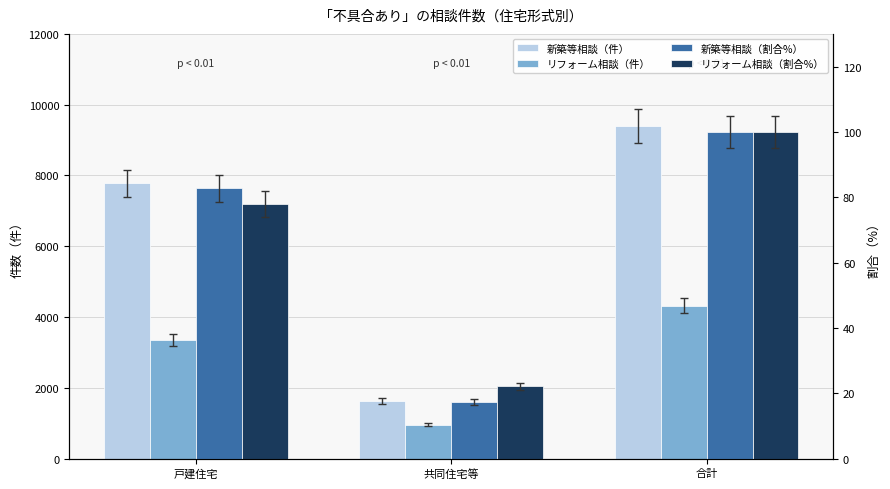

Between 戸建住宅 and 合計, which series saw the biggest shift?

新築等相談（件）